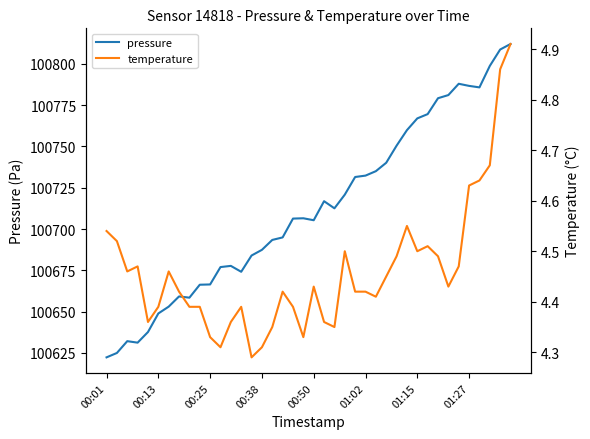

Between 24 and 10, which is larger?

24